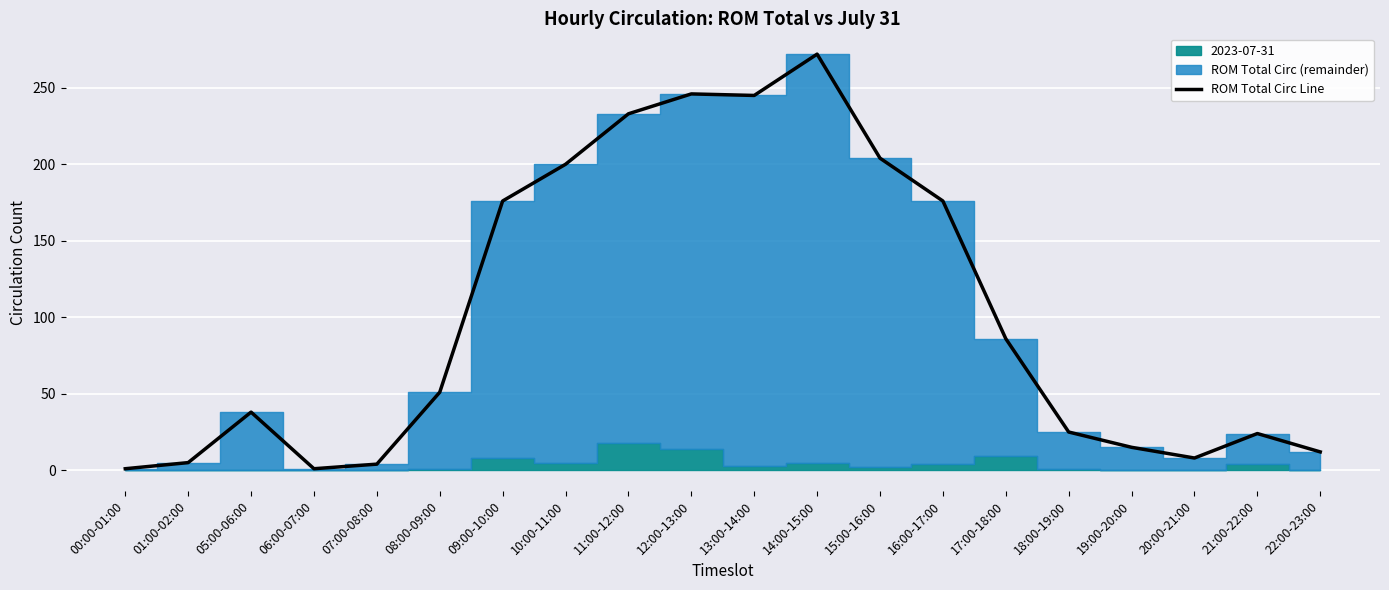

What position from the right is 19:00-20:00?

4